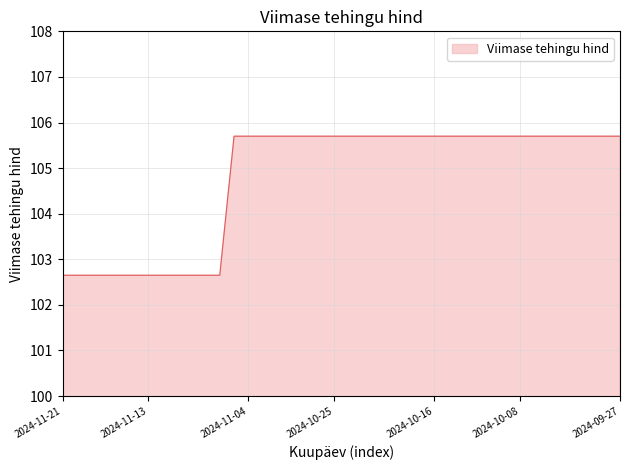

What is the maximum value shown in the chart?

105.7